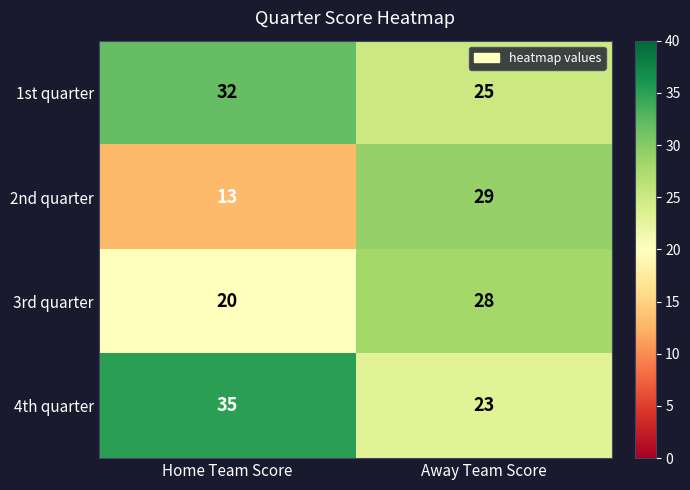

Between Home Team Score and Away Team Score, which series saw the biggest shift?

2nd quarter